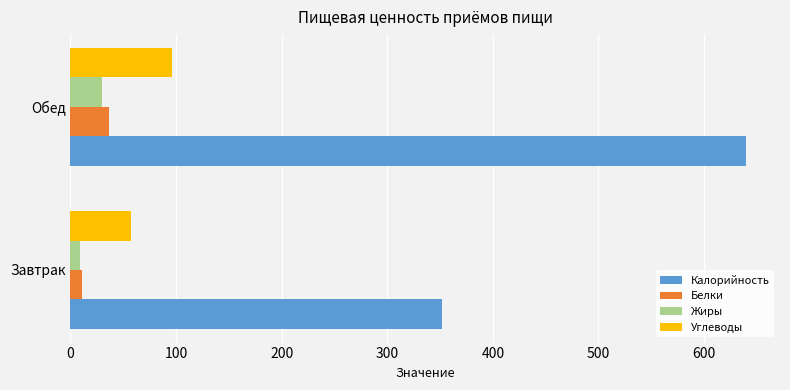

Which series has the widest spread of values?

Калорийность